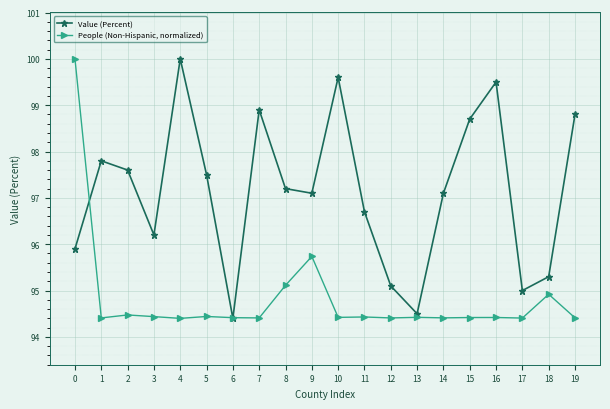

Reading right to left, transcribe all the data shown in this chart.

Value (Percent): 98.8	95.3	95.0	99.5	98.7	97.1	94.5	95.1	96.7	99.6	97.1	97.2	98.9	94.4	97.5	100.0	96.2	97.6	97.8	95.9
People (Non-Hispanic, normalized): 94.4	94.9	94.4	94.4	94.4	94.4	94.4	94.4	94.4	94.4	95.7	95.1	94.4	94.4	94.4	94.4	94.4	94.5	94.4	100.0